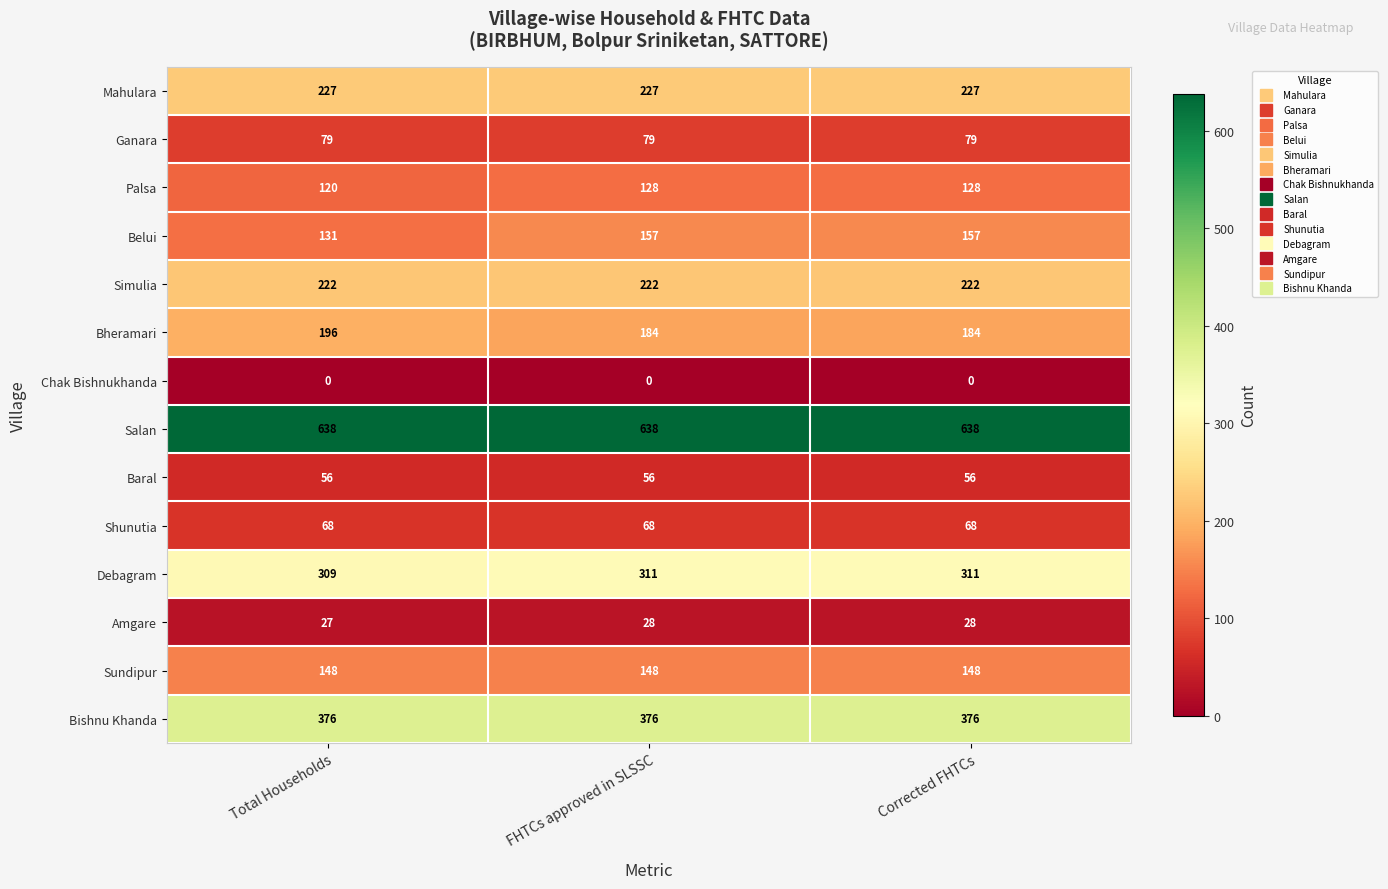

At how many categories does at least one series exceed 428?

3